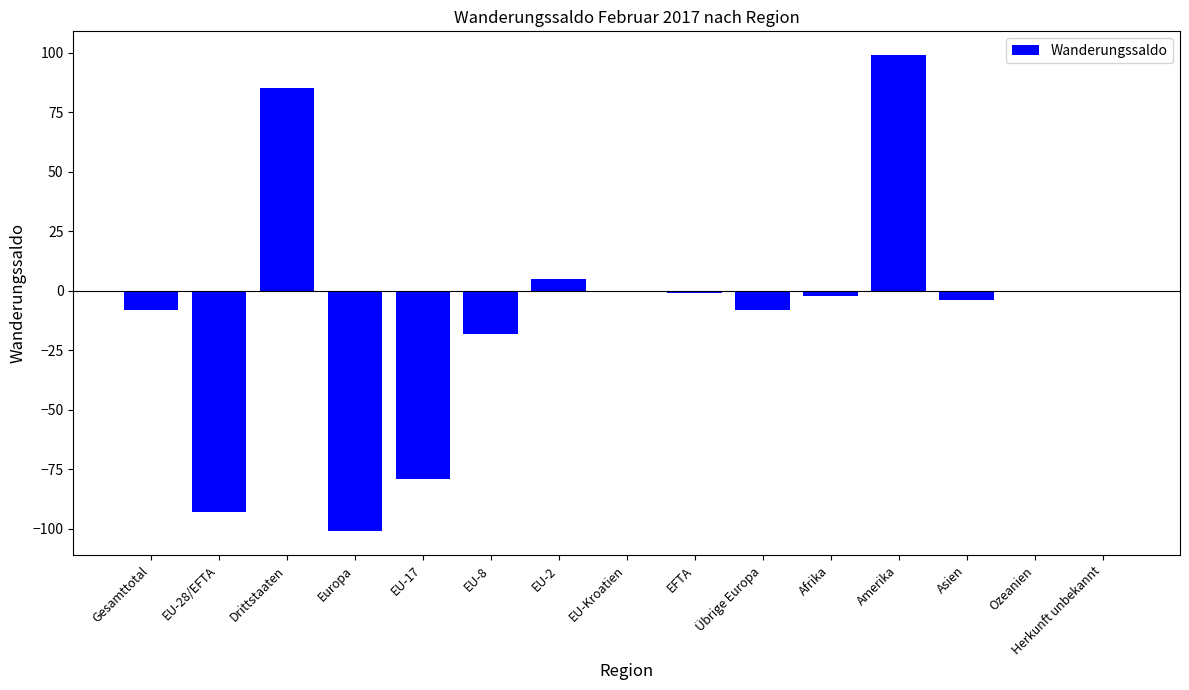

Reading left to right, what are all the values shown in this chart?

Gesamttotal=-8	EU-28/EFTA=-93	Drittstaaten=85	Europa=-101	EU-17=-79	EU-8=-18	EU-2=5	EU-Kroatien=0	EFTA=-1	Übrige Europa=-8	Afrika=-2	Amerika=99	Asien=-4	Ozeanien=0	Herkunft unbekannt=0